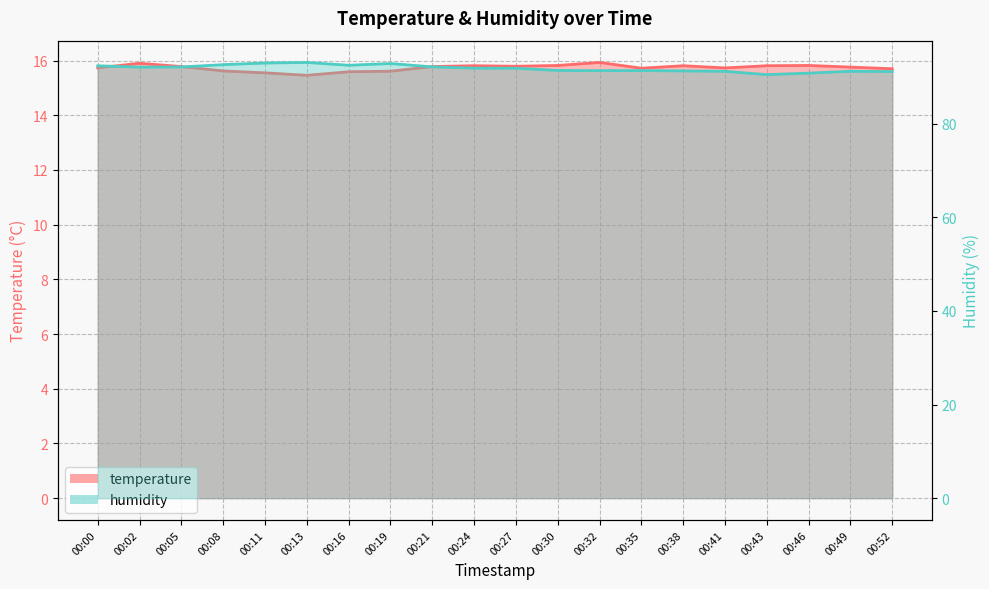

Where is temperature nearest to the value 15?

00:13